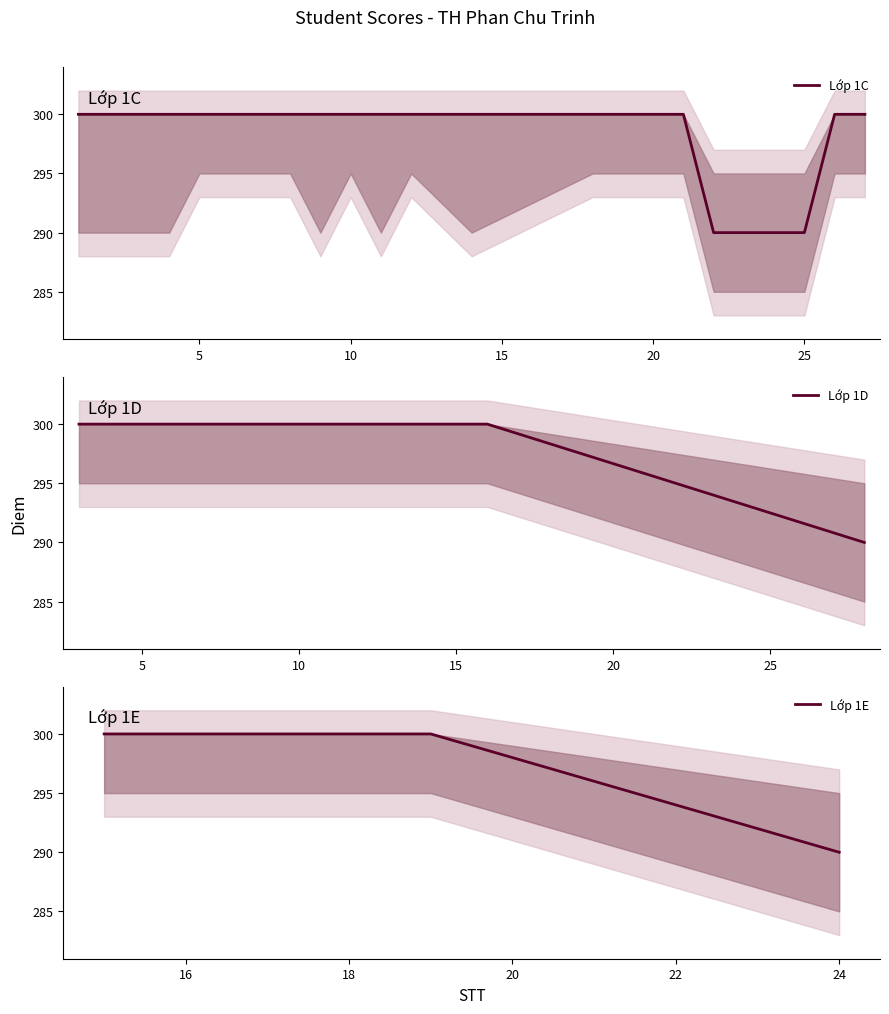

How many Diem_lower values are between 290 and 295?

23